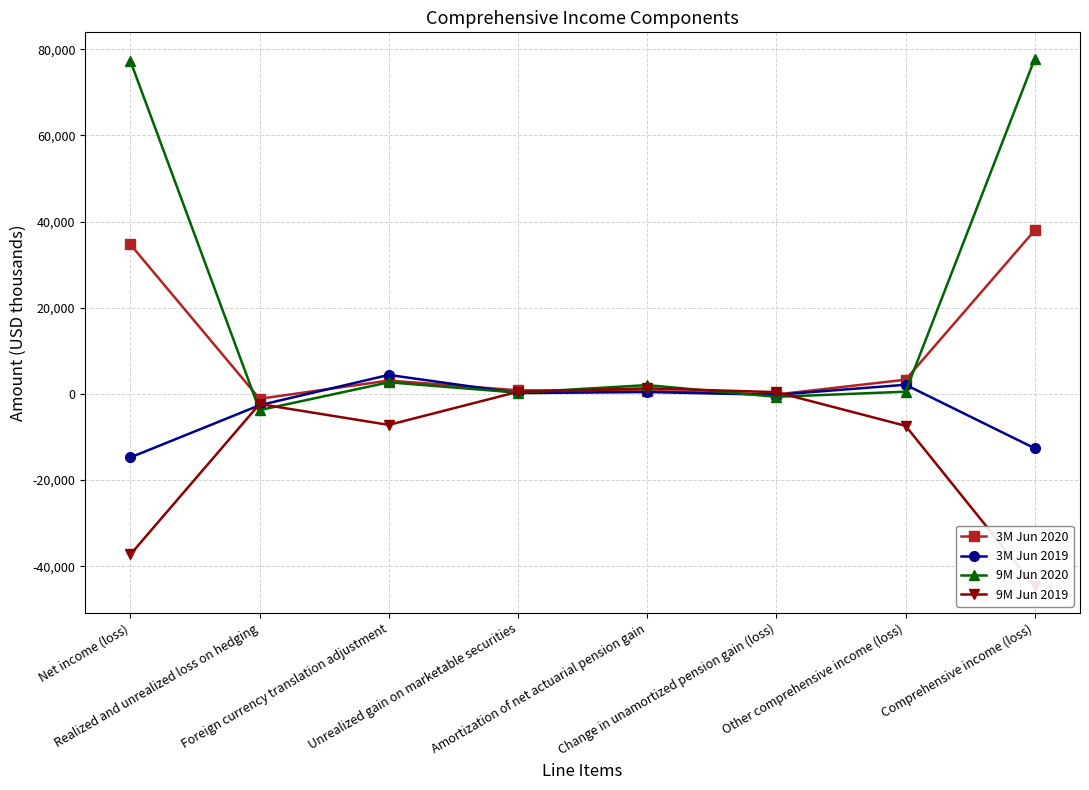

Which series has the largest total across all categories?

9M Jun 2020